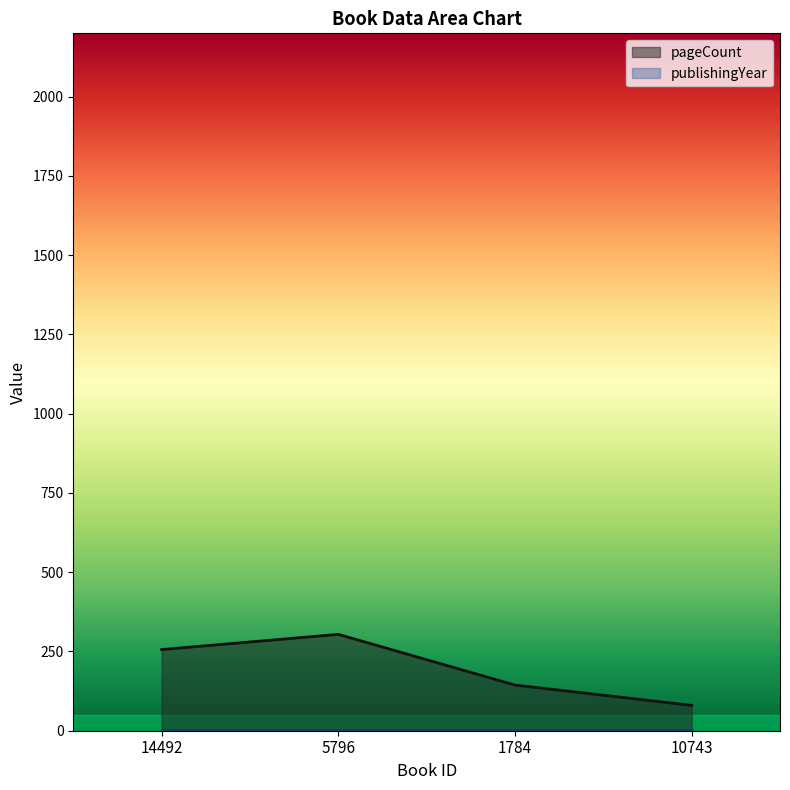

Reading right to left, extract all data points from this chart.

80	144	304	256